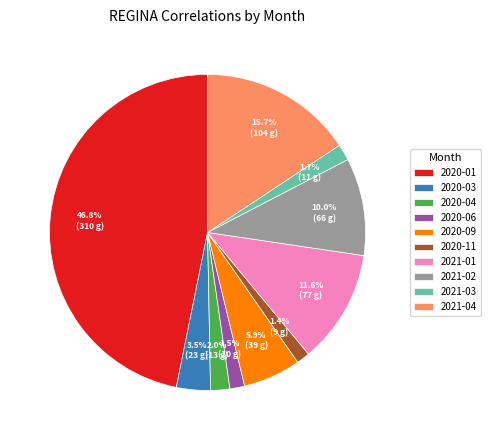

What percentage do 2021-02 and 2020-09 together represent?

15.9%